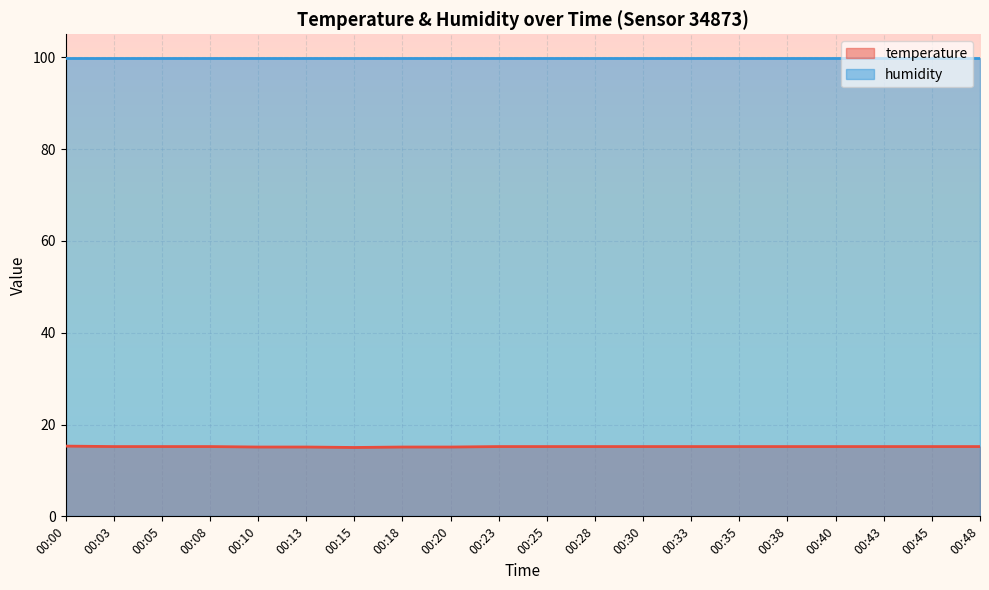

Approximately how many times larger is the value at 00:00 compared to 00:33?

1.0